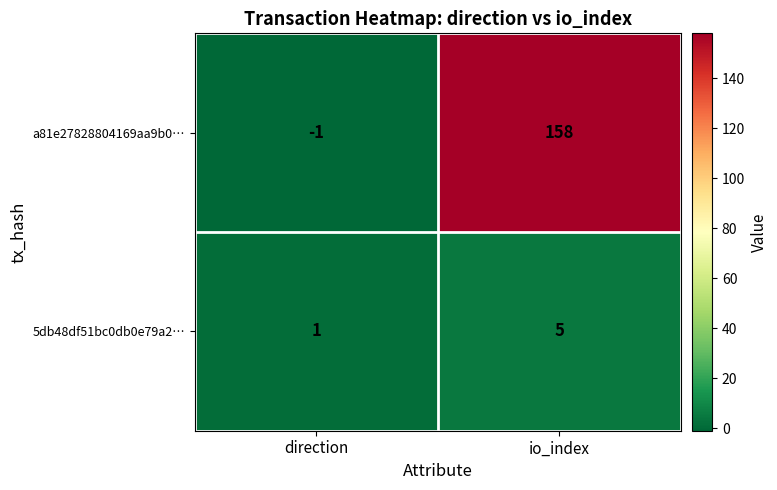

Where is a81e27828804169aa9b0… nearest to the value 78?

direction